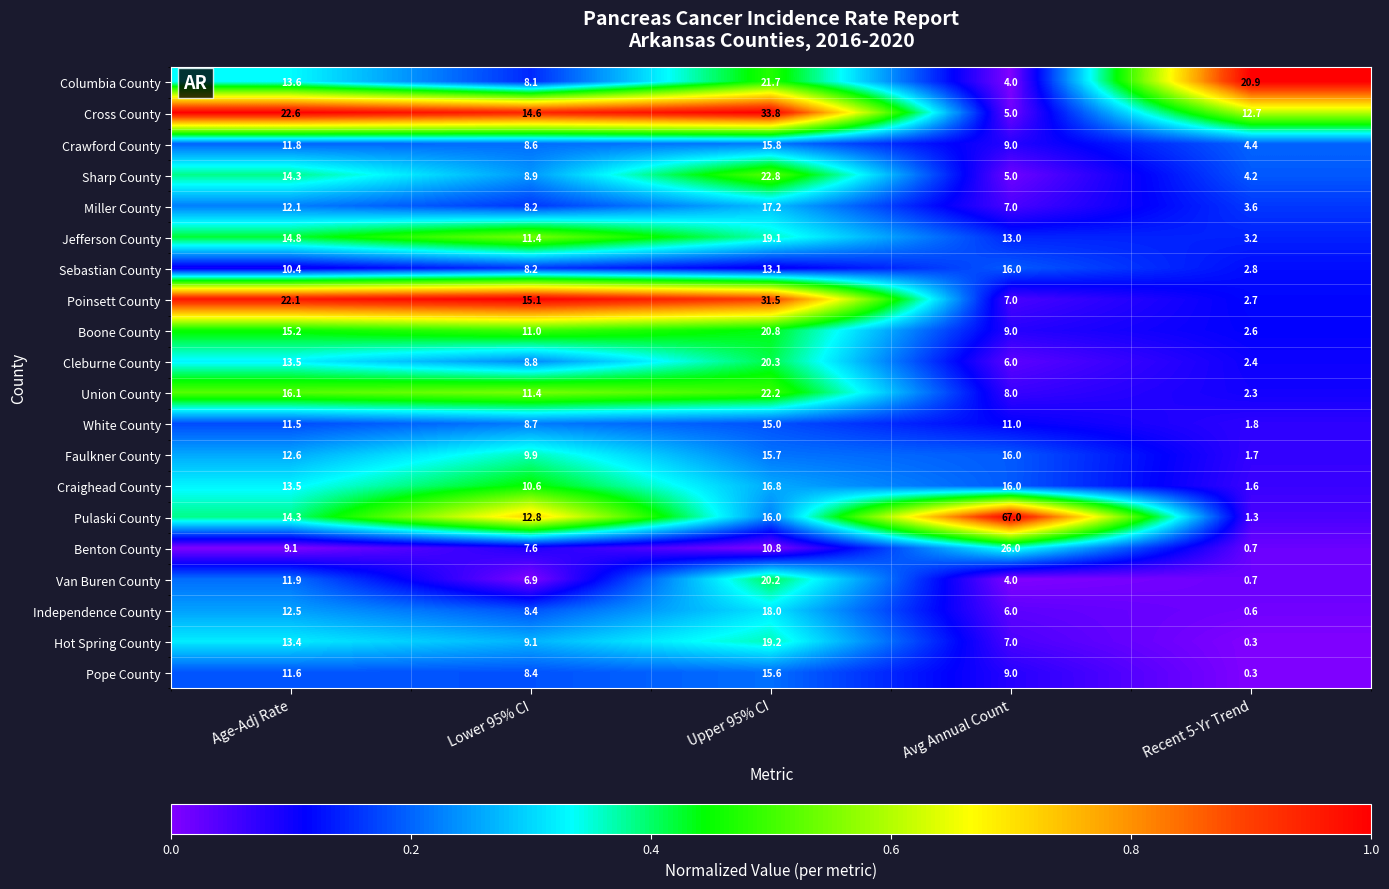

List the labels in order of Van Buren County value, largest first.

Upper 95% CI, Age-Adj Rate, Lower 95% CI, Avg Annual Count, Recent 5-Yr Trend